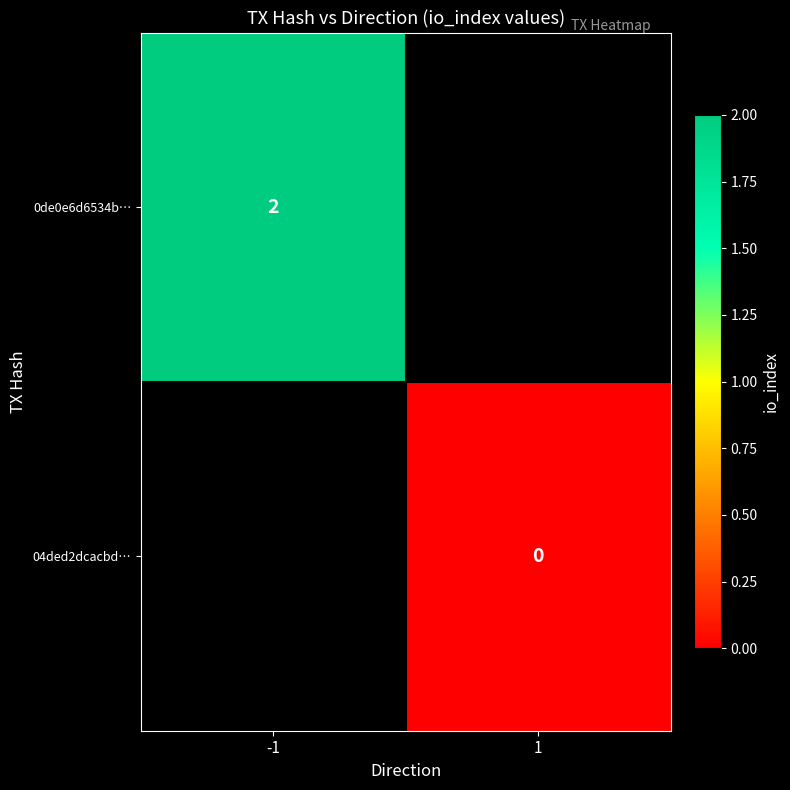

True or false: 0de0e6d6534b… has a value of 2 at -1.

True